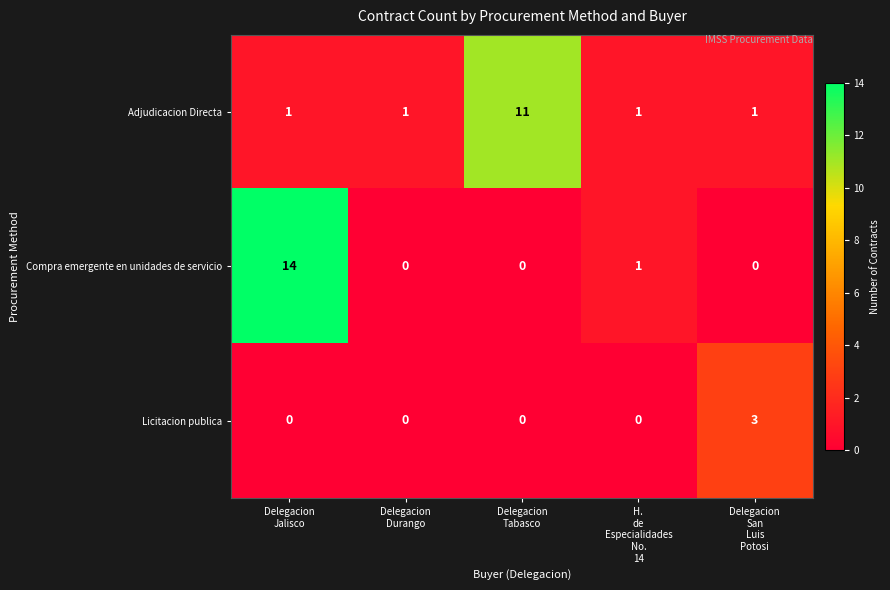

Reading left to right, list all the values displayed in this chart.

Adjudicacion Directa: 1	1	11	1	1
Compra emergente en unidades de servicio: 14	0	0	1	0
Licitacion publica: 0	0	0	0	3